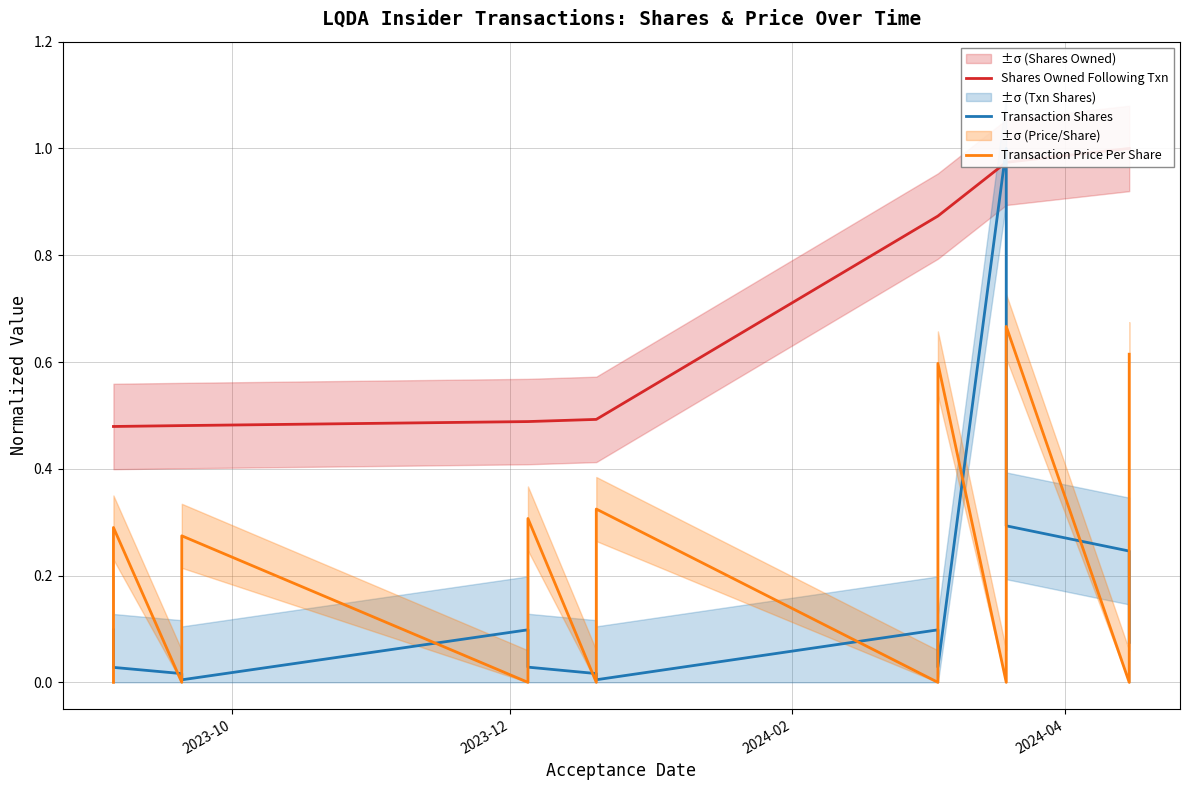

What are all the series names shown in the legend?

Shares Owned Following Txn, Transaction Shares, Transaction Price Per Share